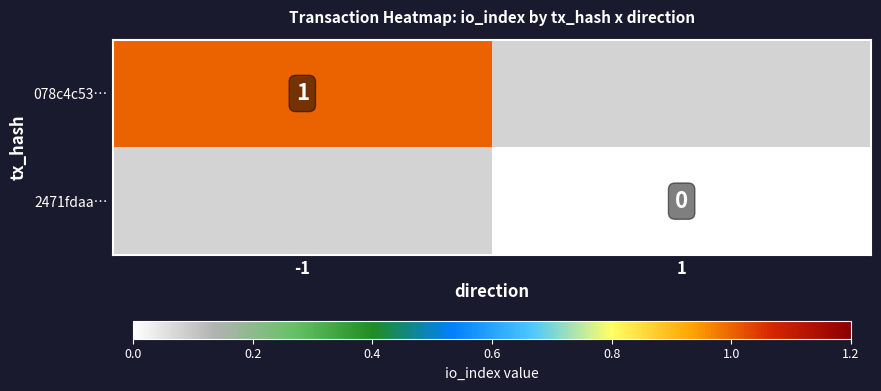

The 078c4c53… series shows 2 at -1. True or false?

False